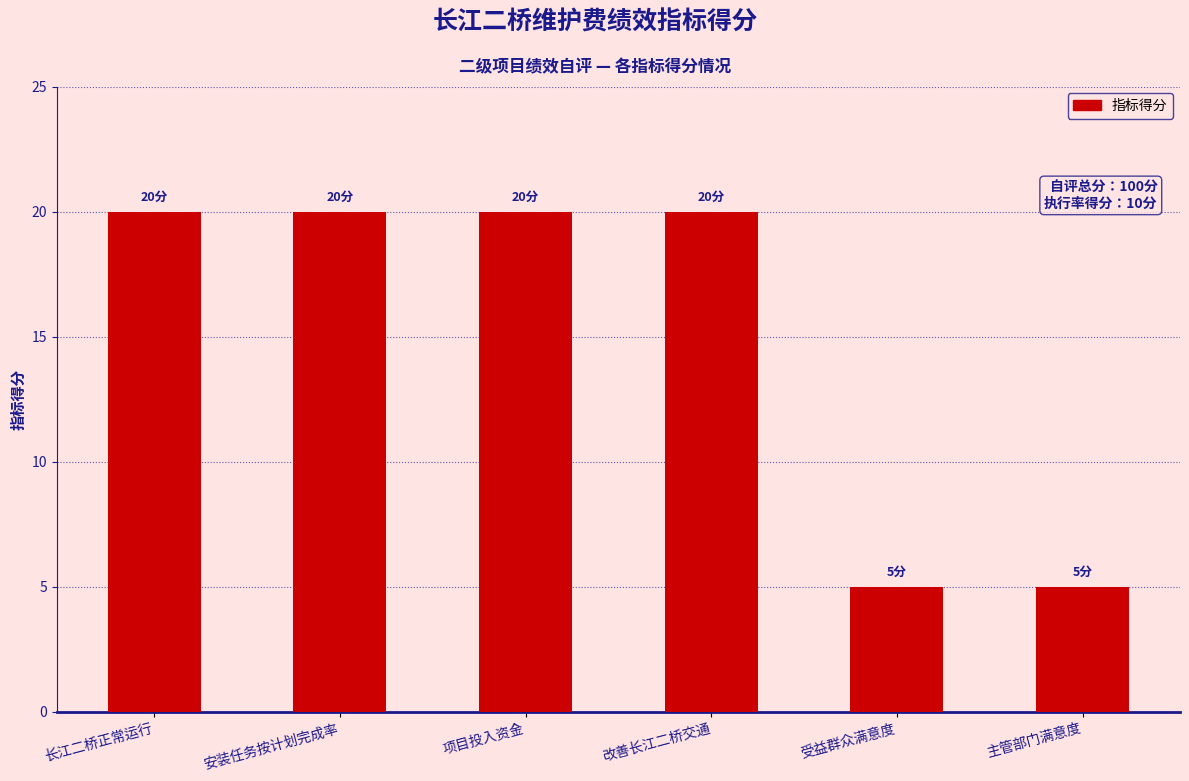

What is the label of the 2nd bar from the right?

受益群众满意度